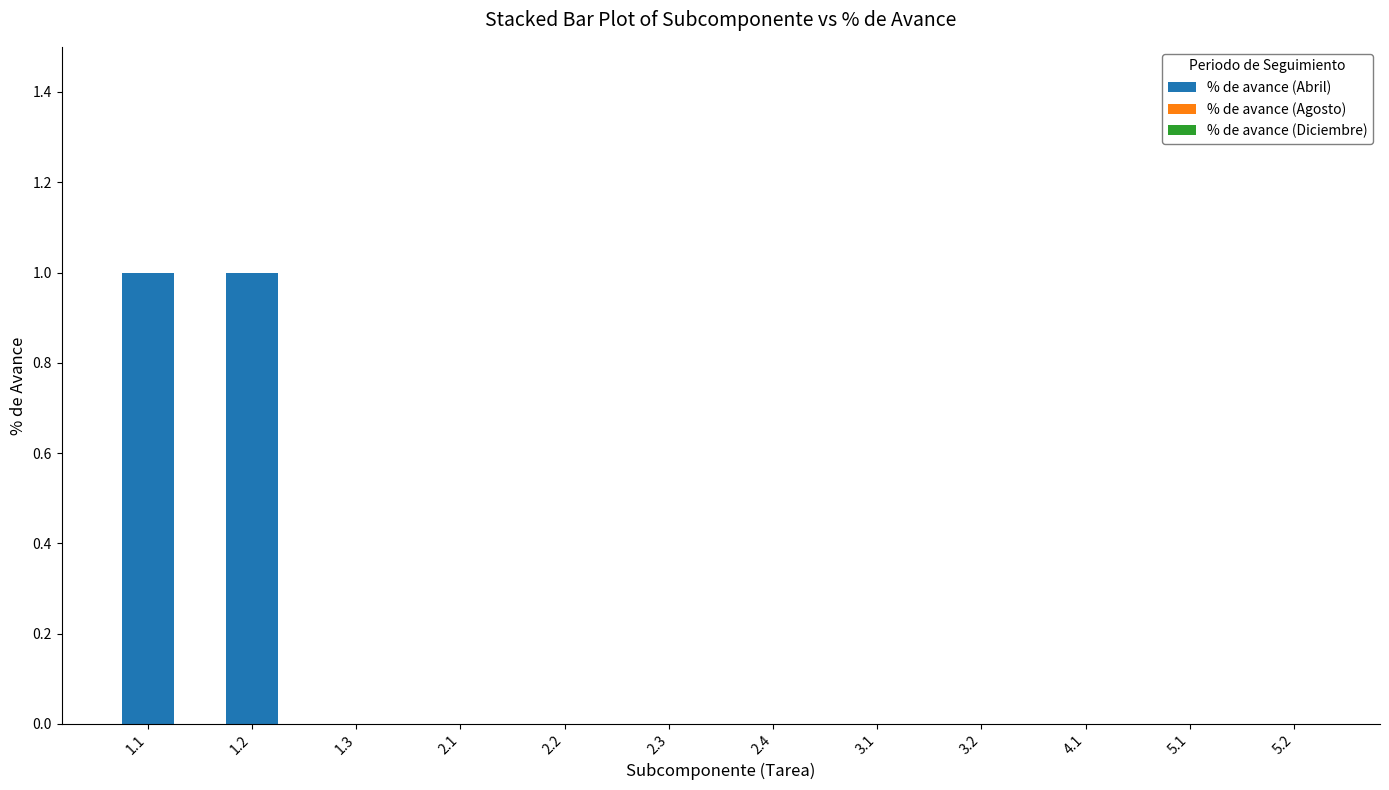

The chart shows a value of 0 at 5.1. True or false?

True